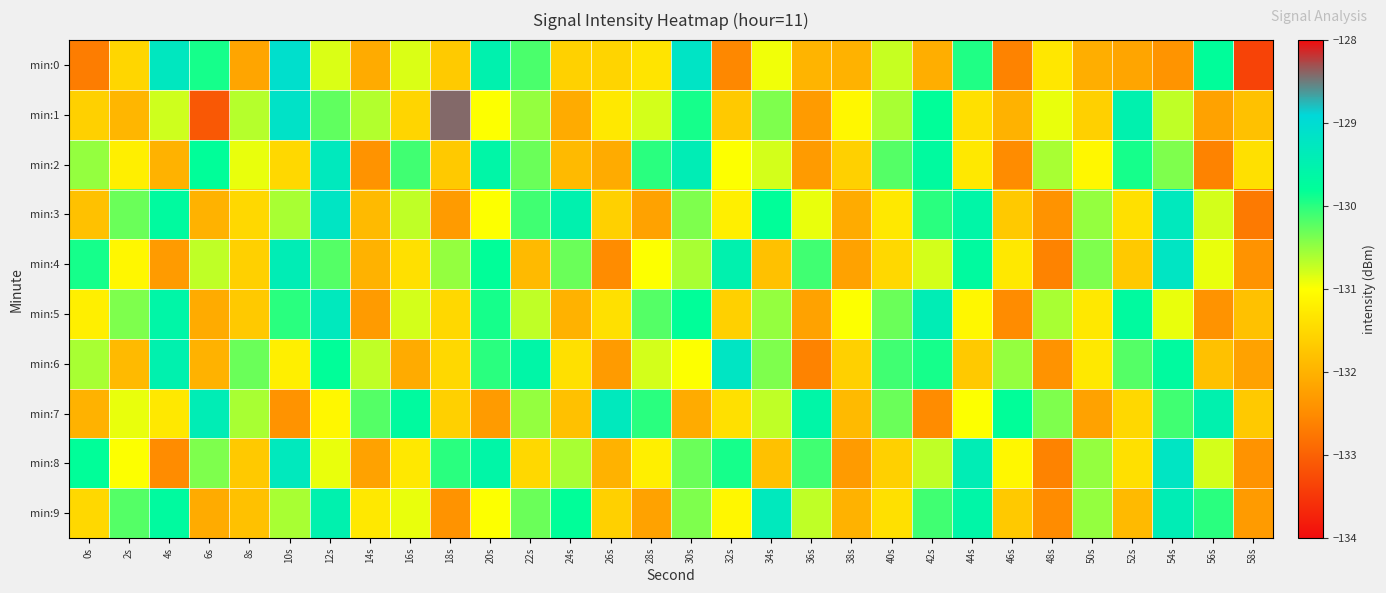

Rank the series by their maximum value, from lowest to highest.

min:2, min:5, min:7, min:9, min:3, min:4, min:6, min:8, min:0, min:1